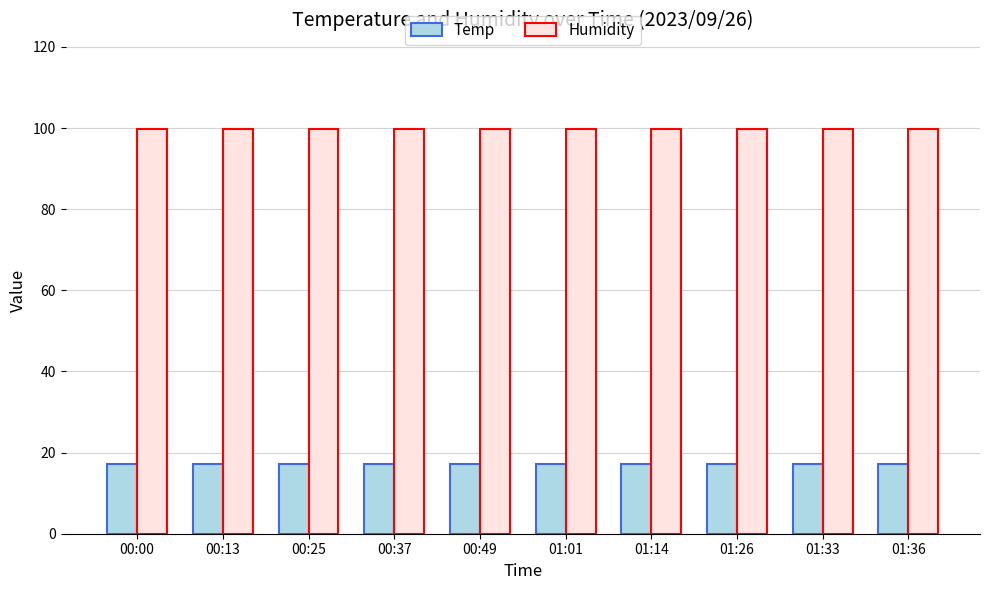

What is the difference between the maximum and minimum values in the Temp series?

0.2